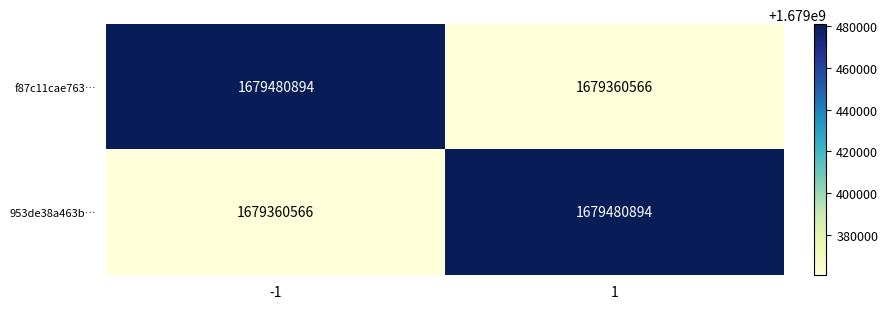

Reading right to left, extract all data points from this chart.

f87c11cae763…: 1679360566	1679480894
953de38a463b…: 1679480894	1679360566